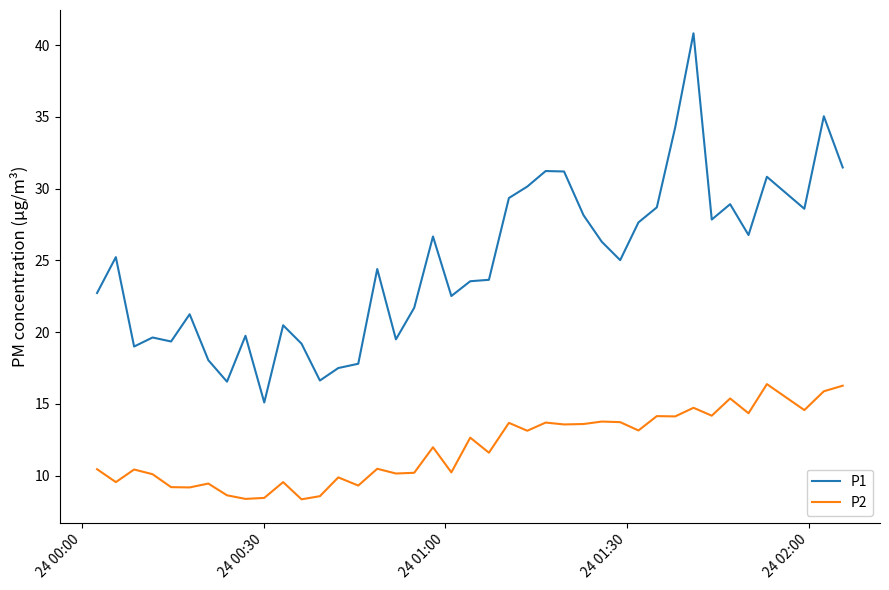

What is the sum of all P1 values?

992.6